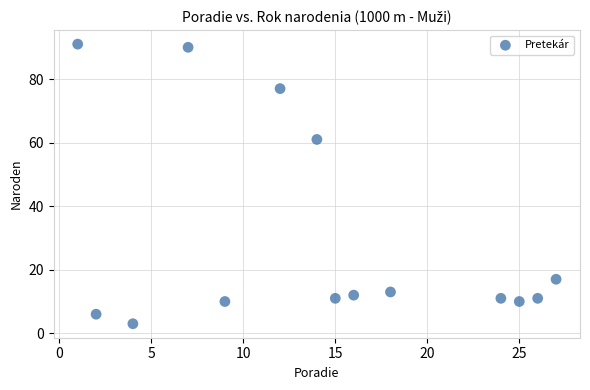

What Y value in the scatter plot is closest to 47?

61